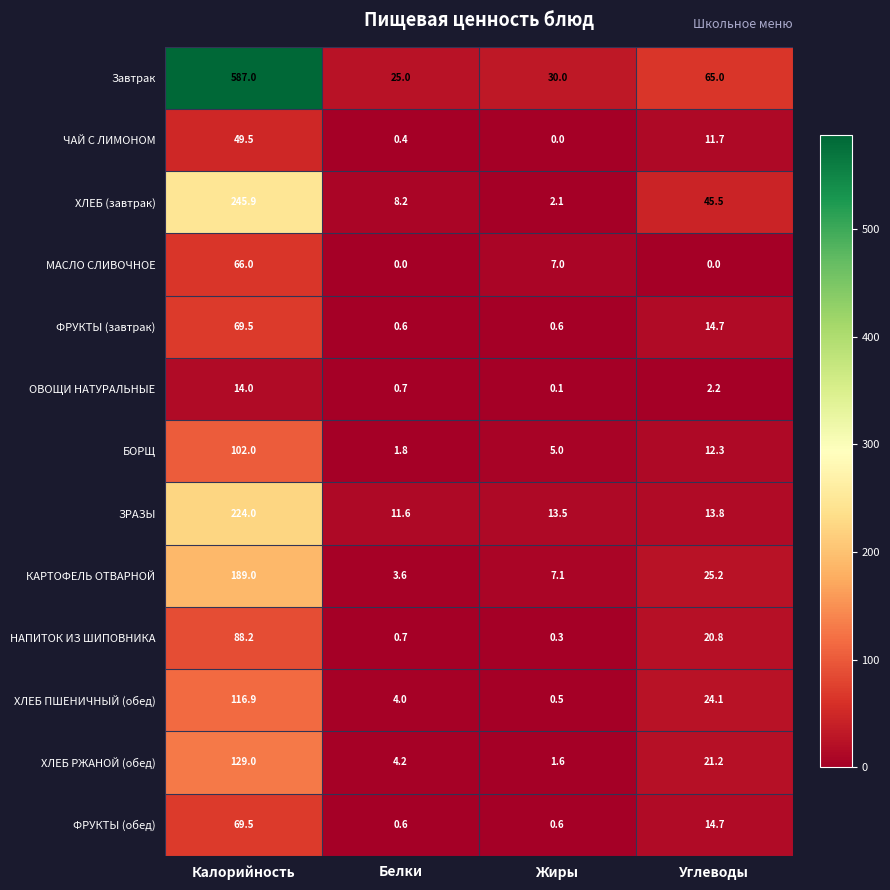

Read the МАСЛО СЛИВОЧНОЕ value at Калорийность.

66.0